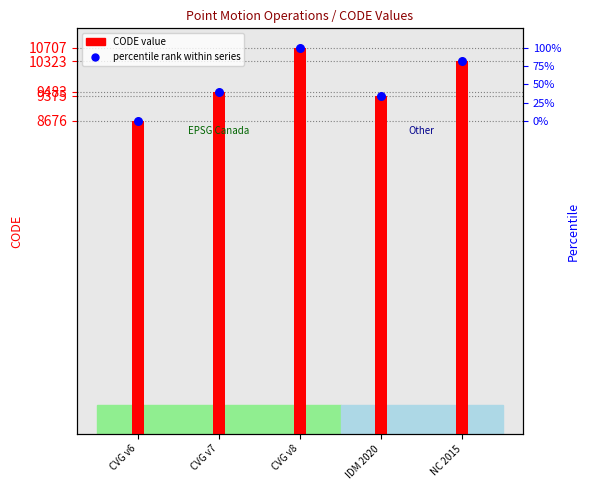

At which category is the sum across all series the highest?

CVG v8